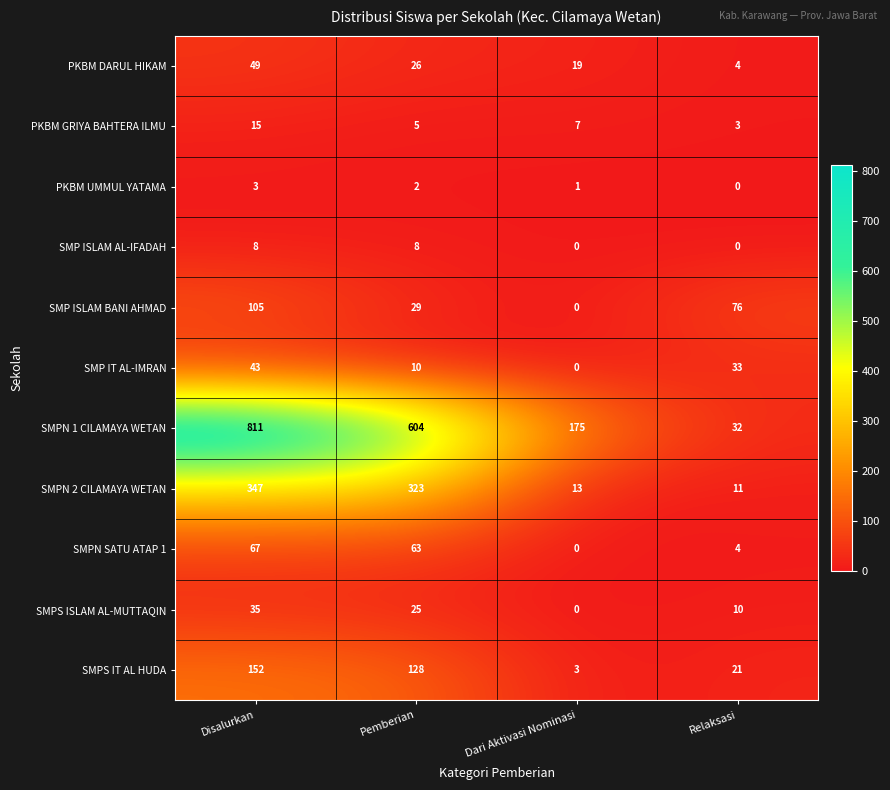

What is the difference between the maximum and second lowest values in the SMPN 2 CILAMAYA WETAN series?

334